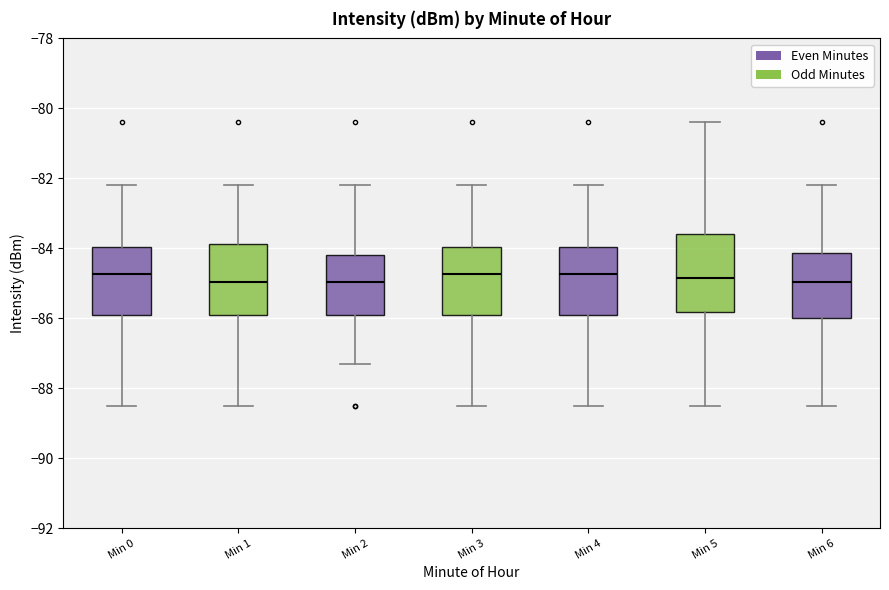

Reading left to right, transcribe this box plot: for each box, give where its median line is, the range the box spans, and where its two whiskers end, as read against the y-axis. The values are not printed on the chart, so give them approximately, as read against the axis.

Min 0: median -84.8, box -86.0 to -84.0, whiskers -88.6 to -82.2
Min 1: median -85.0, box -86.0 to -83.8, whiskers -88.6 to -82.2
Min 2: median -85.0, box -86.0 to -84.2, whiskers -87.4 to -82.2
Min 3: median -84.8, box -86.0 to -84.0, whiskers -88.6 to -82.2
Min 4: median -84.8, box -86.0 to -84.0, whiskers -88.6 to -82.2
Min 5: median -84.8, box -85.8 to -83.6, whiskers -88.6 to -80.4
Min 6: median -85.0, box -86.0 to -84.2, whiskers -88.6 to -82.2